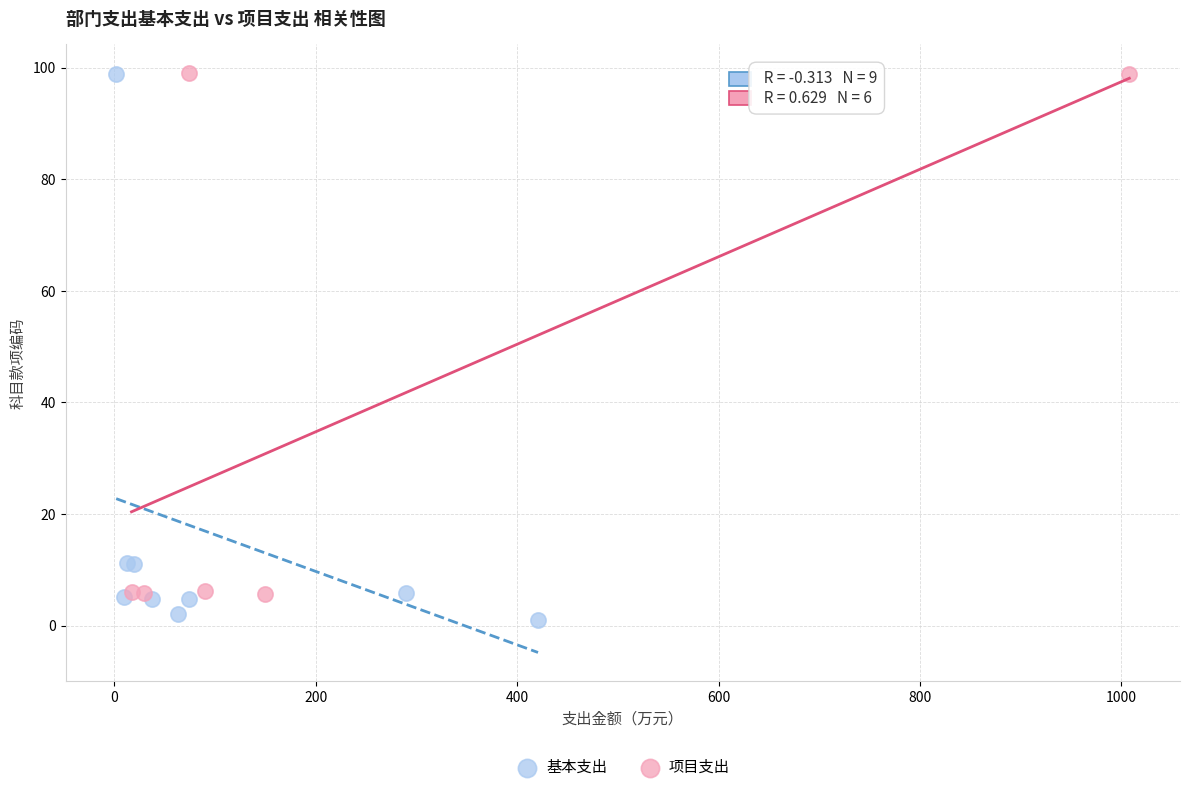

Which series has the widest spread of Y values?

基本支出